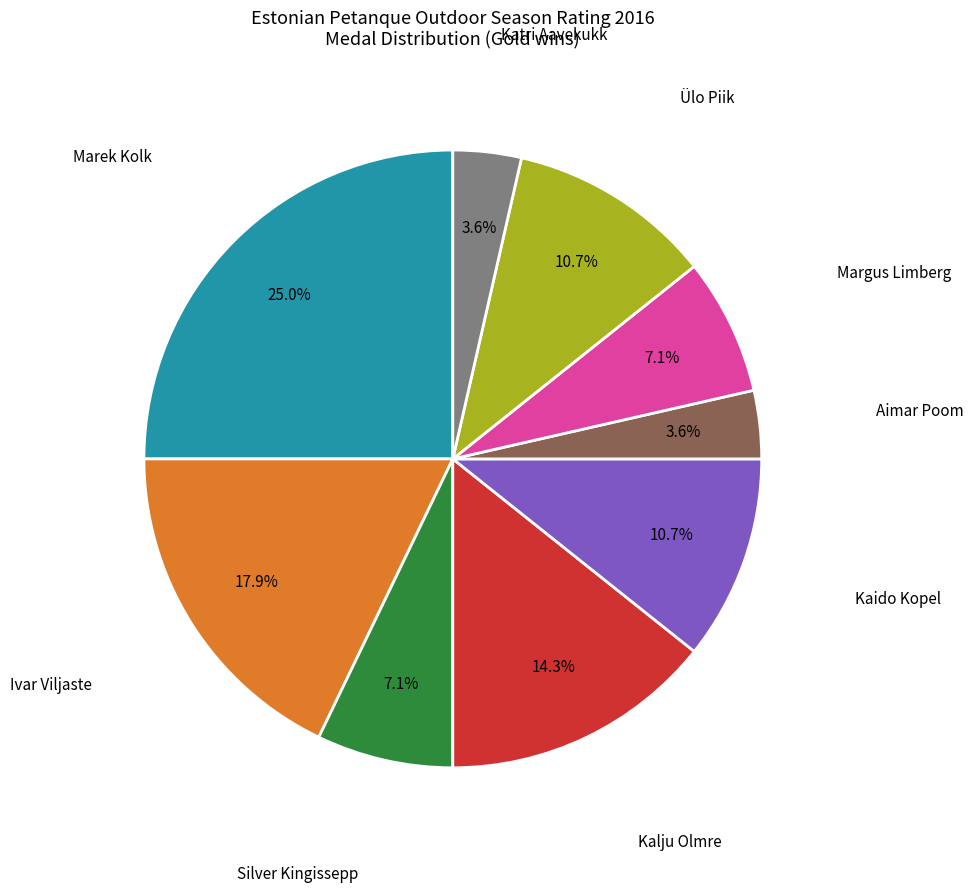

Does any single category account for the majority?

No